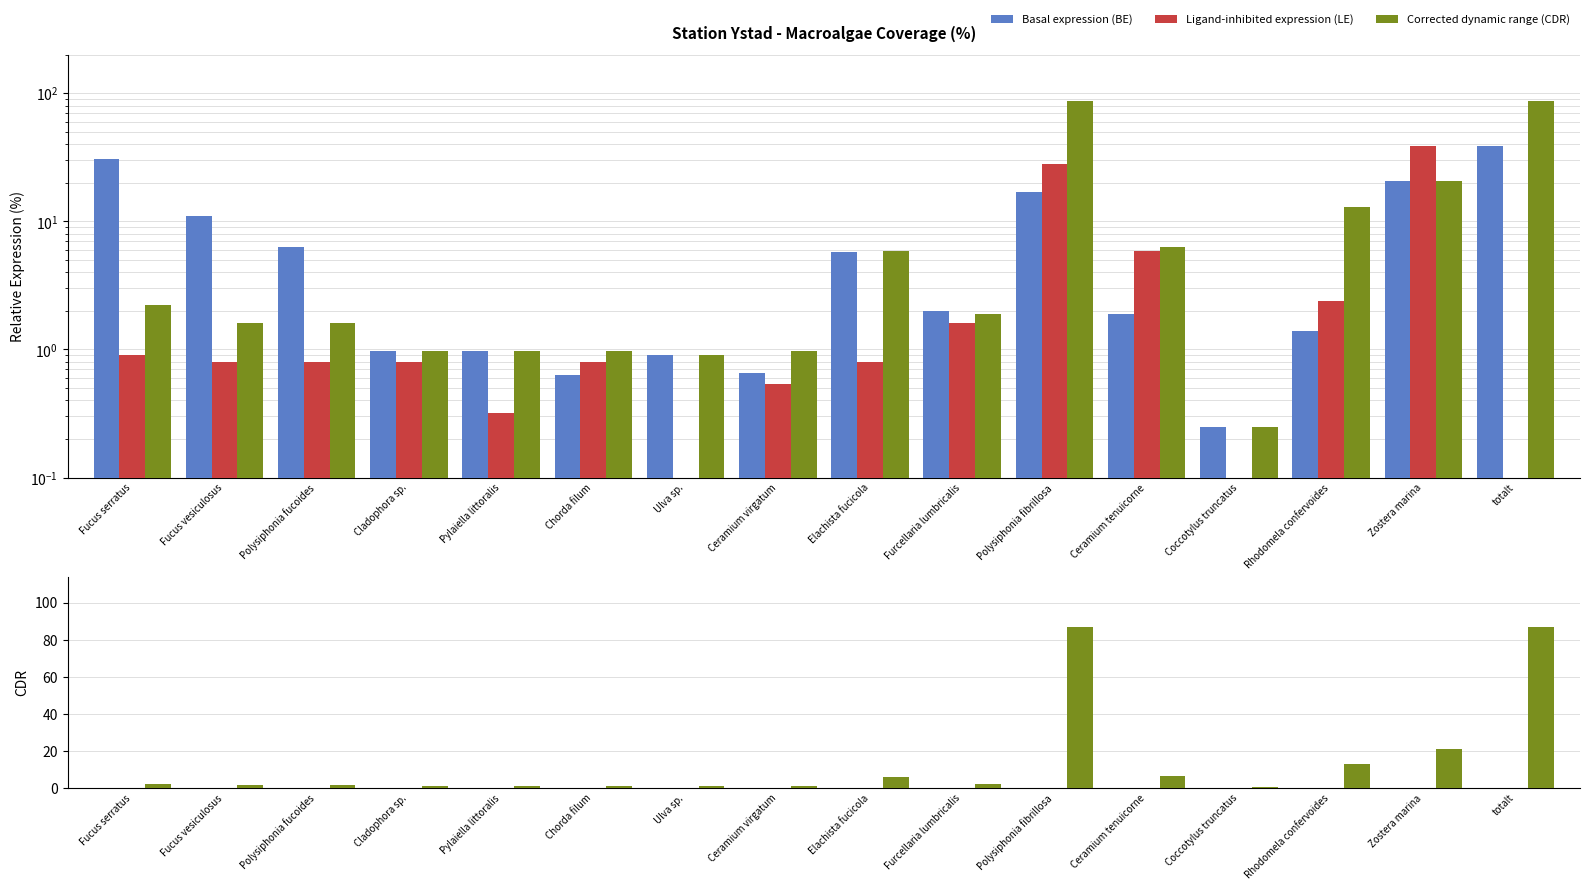

What is the label of the 4th bar from the right?

Coccotylus truncatus